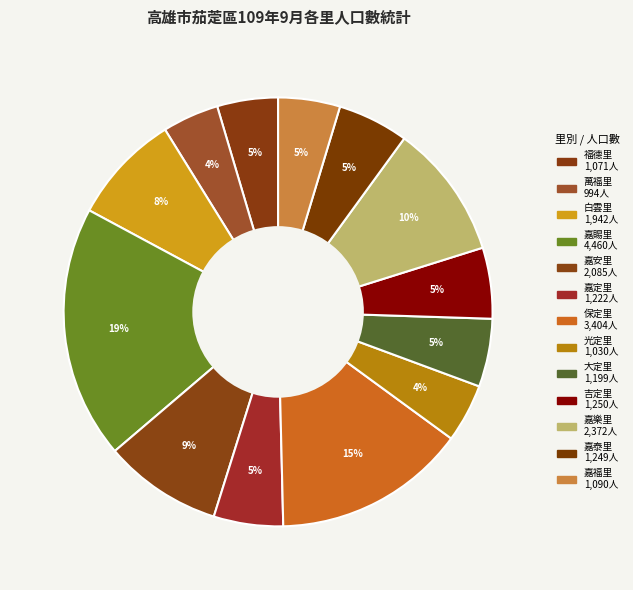

Count the number of slices in the pie.

13